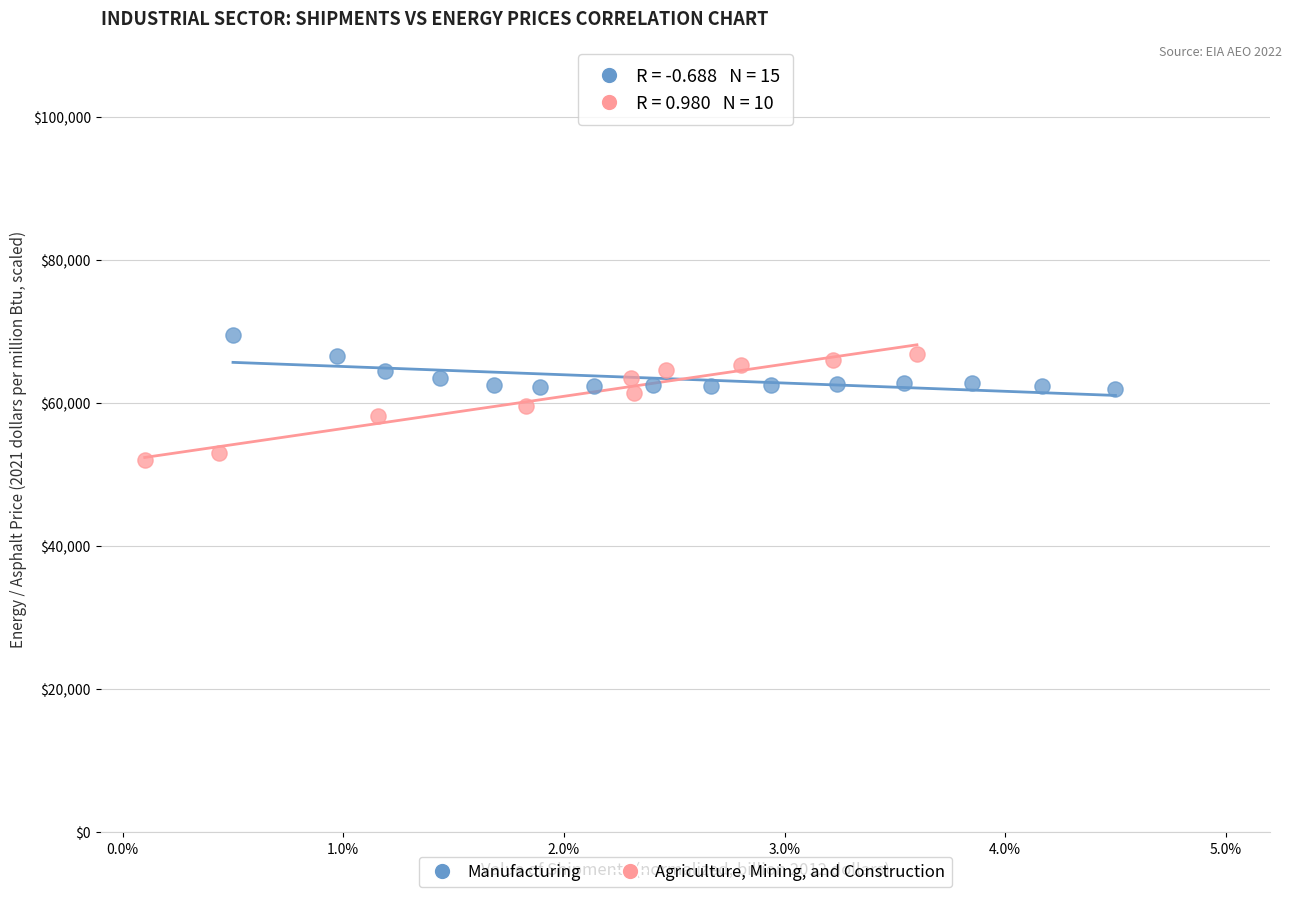

Which series has the widest spread of Y values?

Agriculture, Mining, and Construction